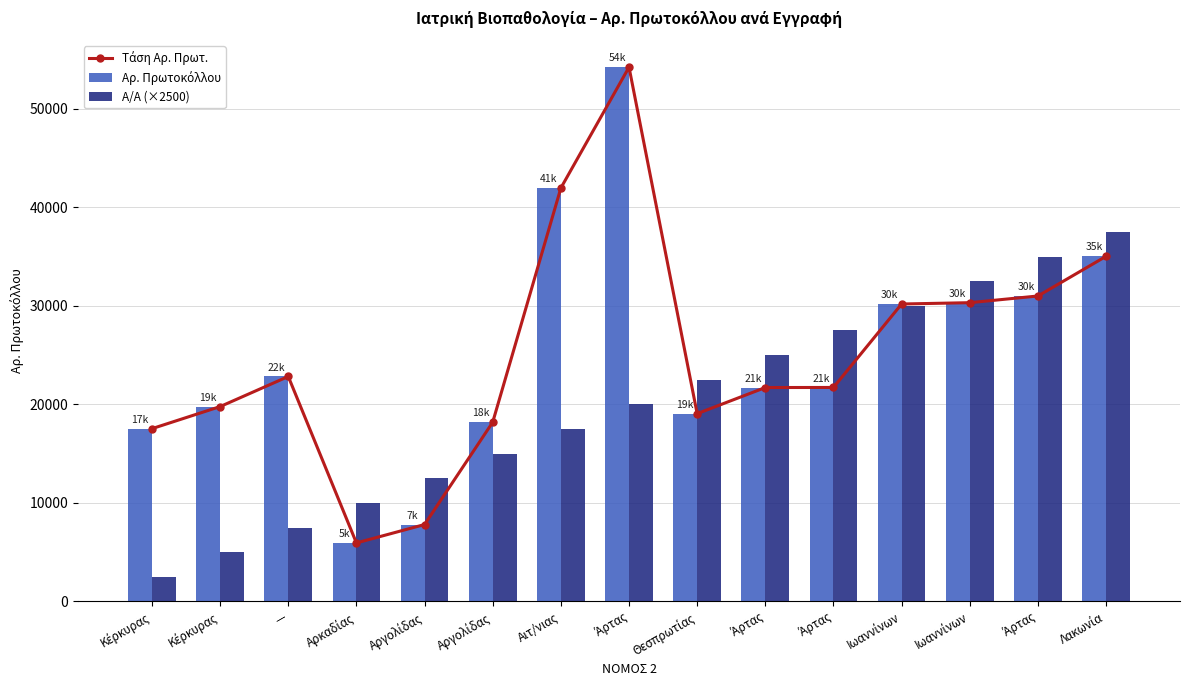

Rank the series by their maximum value, from highest to lowest.

Τάση Αρ. Πρωτ., Αρ. Πρωτοκόλλου, Α/Α (×2500)